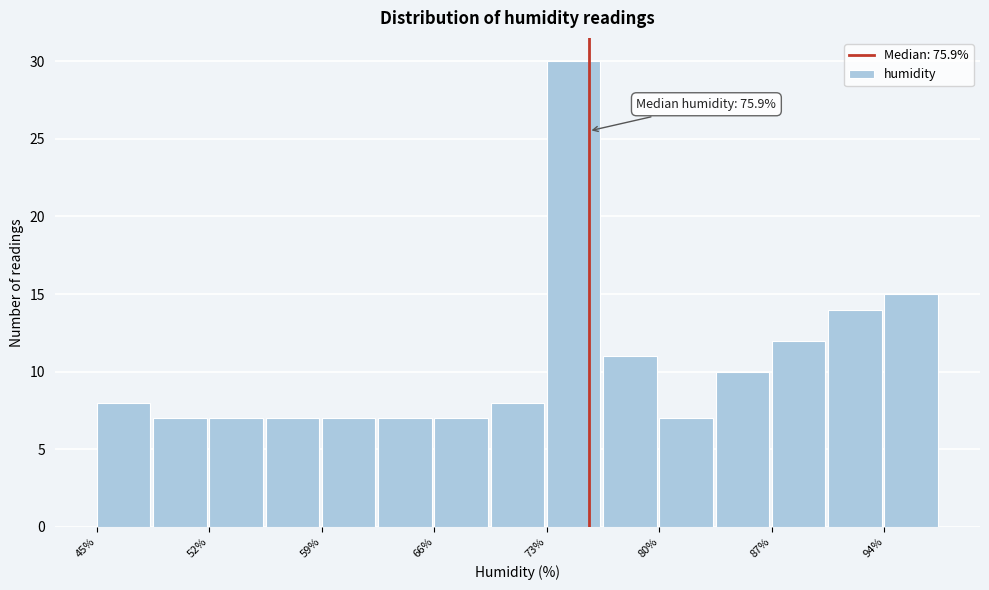

Read against the x-axis, roughly where is the centre of the tallest bar?

75